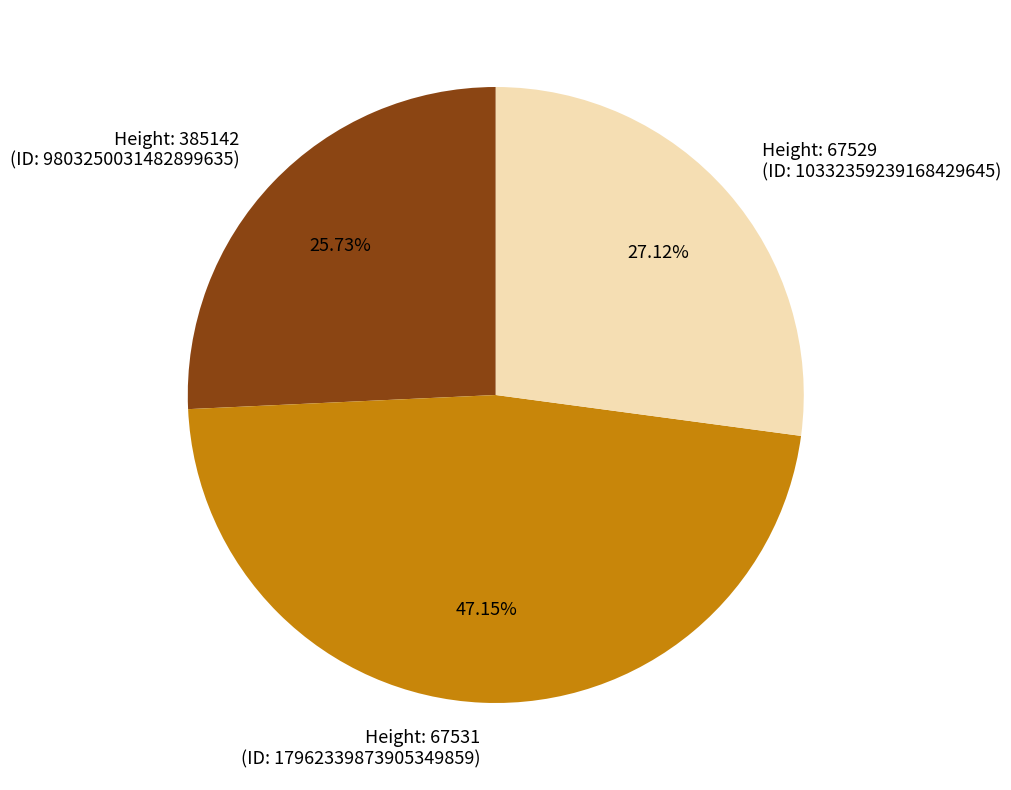

Count the number of slices in the pie.

3